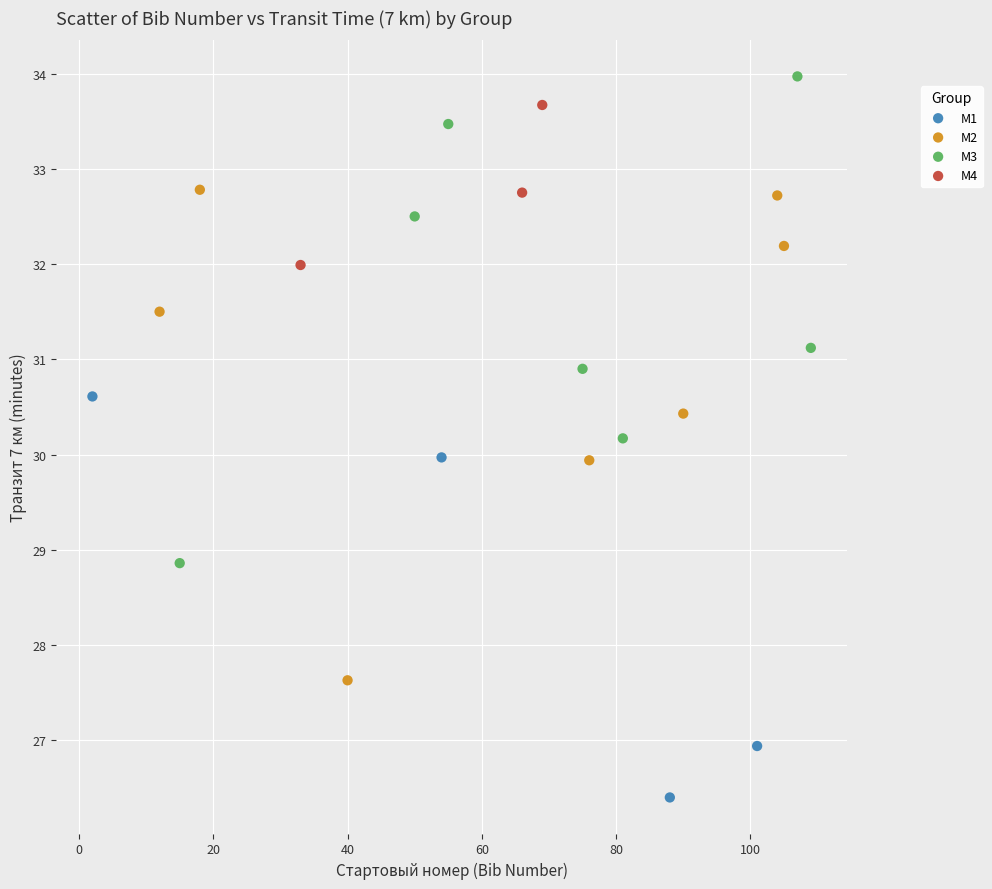

What are all the series names shown in the legend?

М1, М2, М3, М4